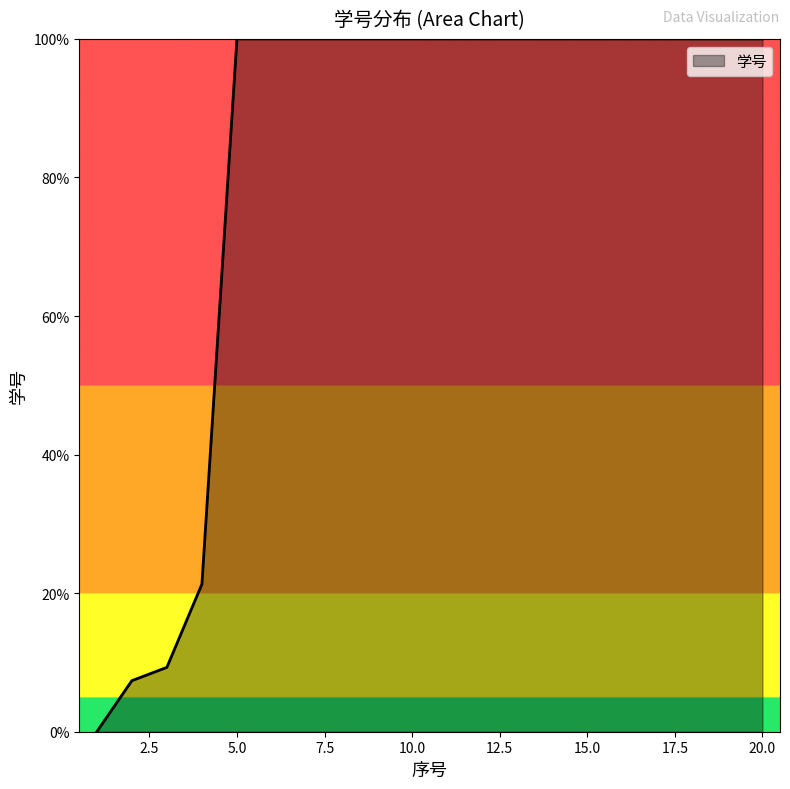

What is the difference between the maximum and minimum values?

100.0